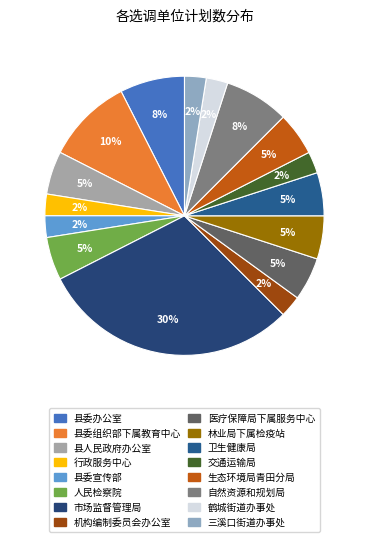

To the nearest percent, what is the average slice percentage?

6%